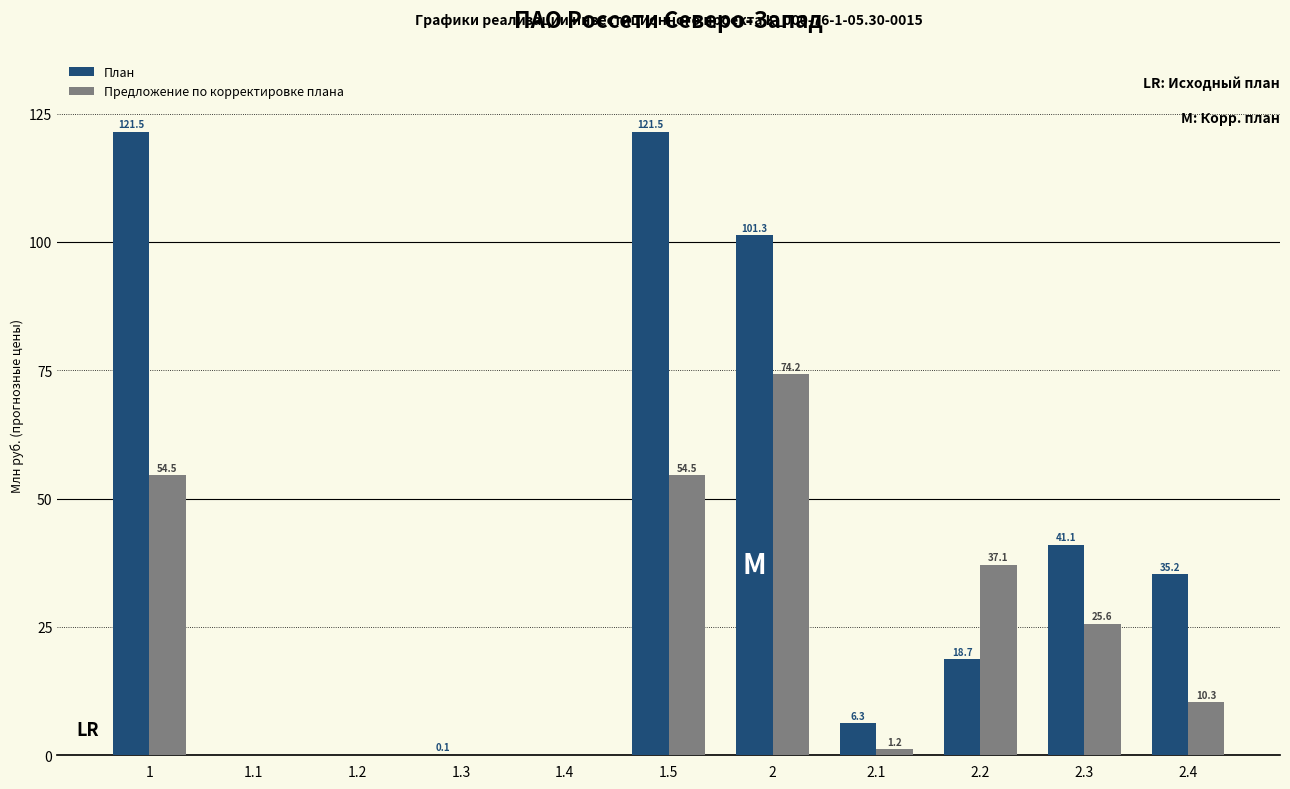

Between 1.1 and 2.3, which series saw the biggest shift?

План